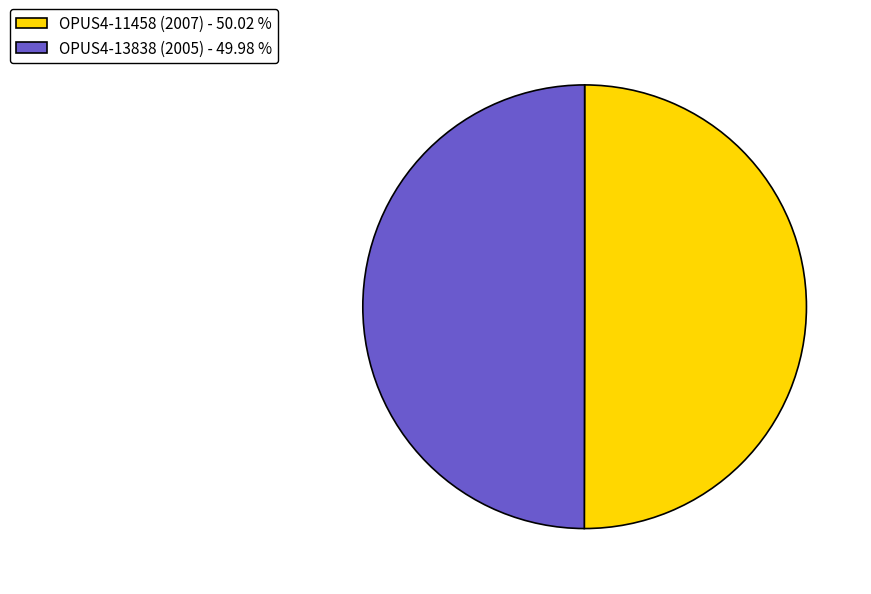

True or false: OPUS4-11458 (2007) accounts for 50% of the total.

True